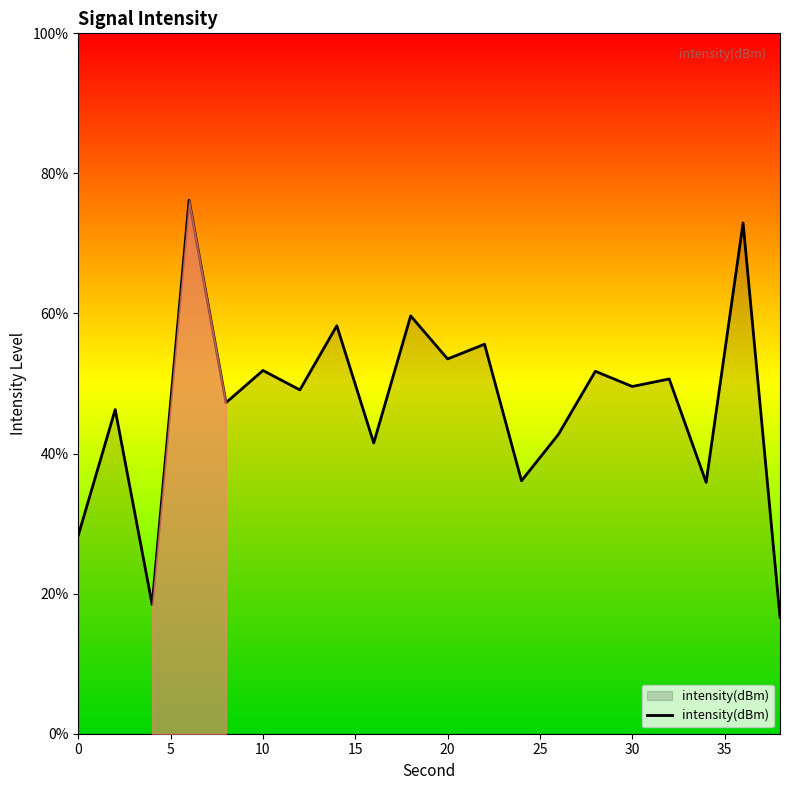

What is the minimum value shown in the chart?

16.6